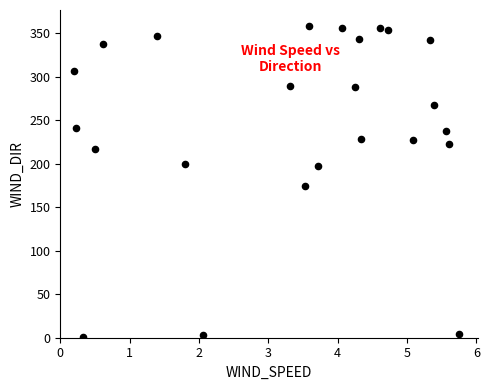

What Y value in the scatter plot is closest to 180?

175